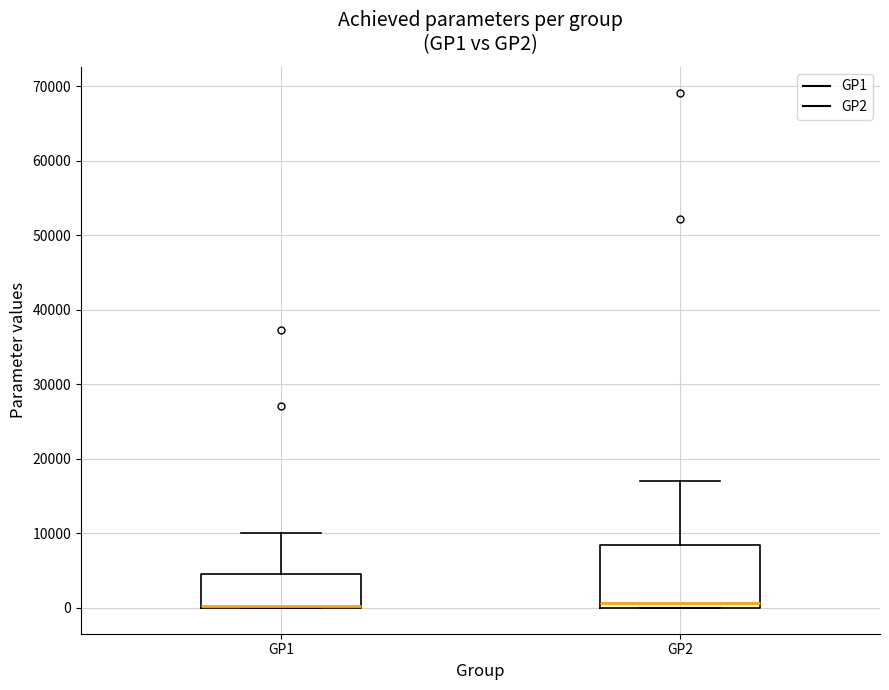

Reading left to right, read every box against the y-axis: the position of its median line, the range the box covers, and the ends of its whiskers. The values are not printed on the chart, so give them approximately, as read against the axis.

GP1: median 0 (just above the box's lower edge), box 0 to 5000, whiskers 0 to 10000
GP2: median 1000, box 0 to 8000, whiskers 0 to 17000